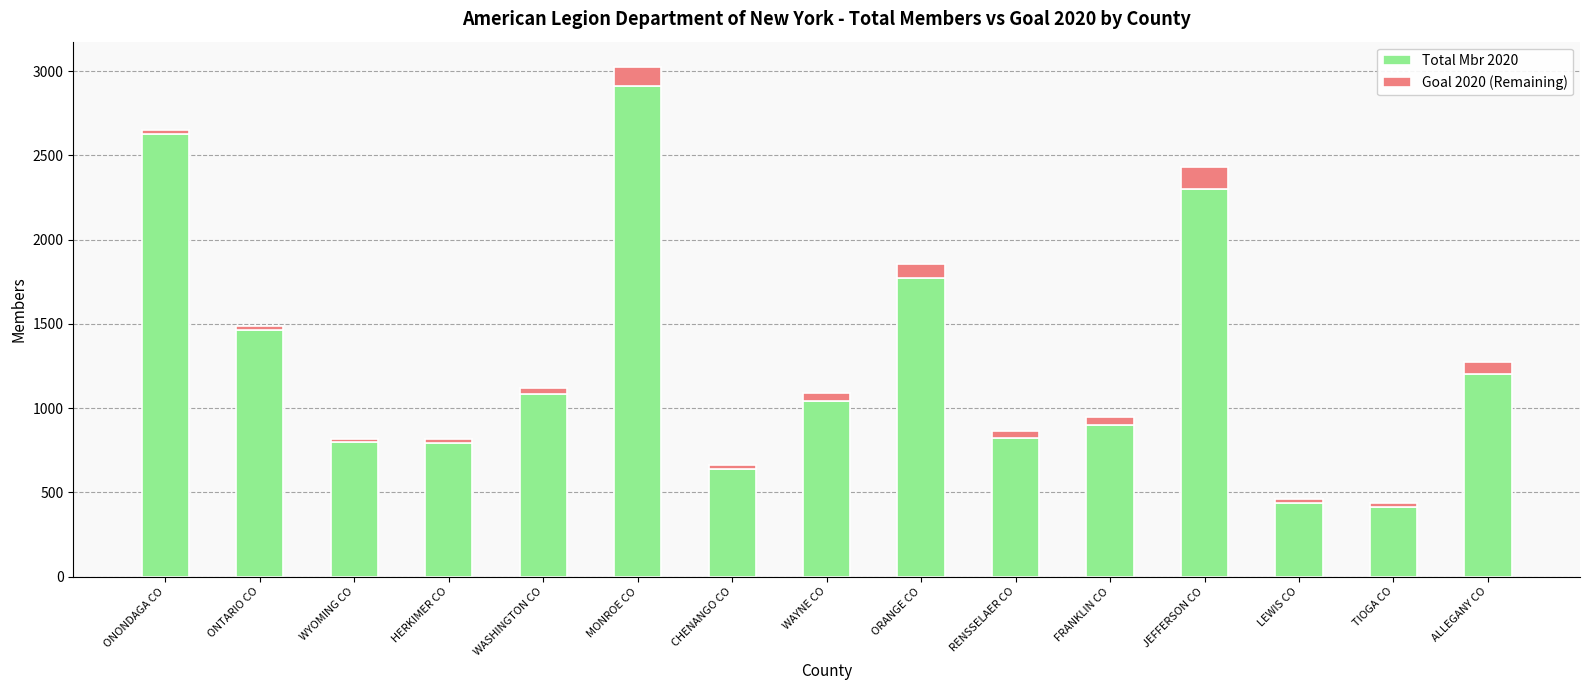

Is it true that Total Mbr 2020 equals 284 at HERKIMER CO?

False